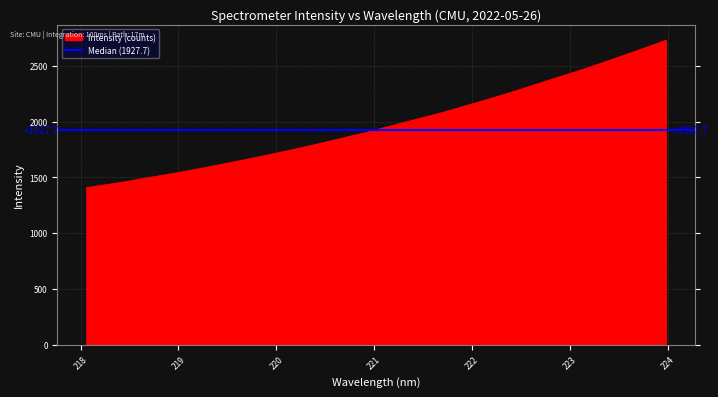

True or false: the data shows 1577.5 at 219.2067.

True